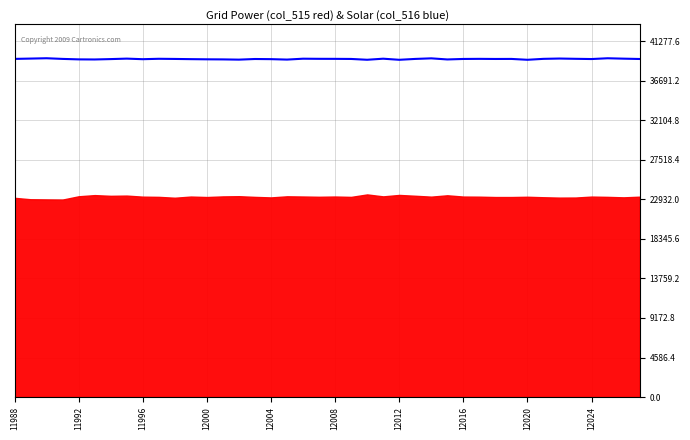

True or false: the data shows 66724 at 13.

False